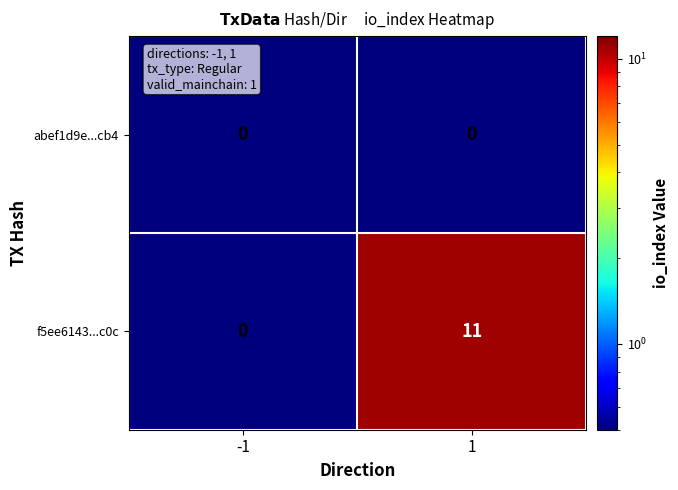

What is the greatest value displayed?

11